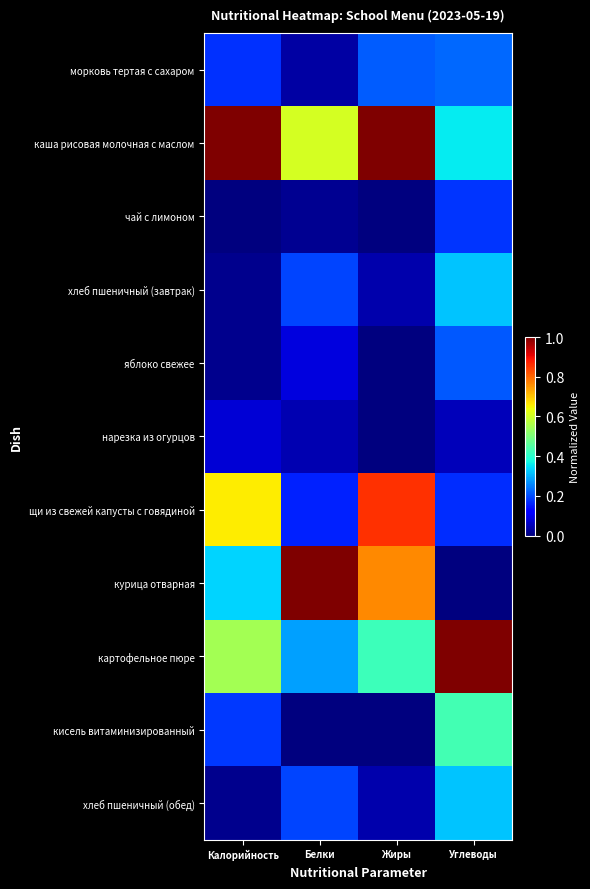

At which category does the chart reach its peak across all series?

Калорийность